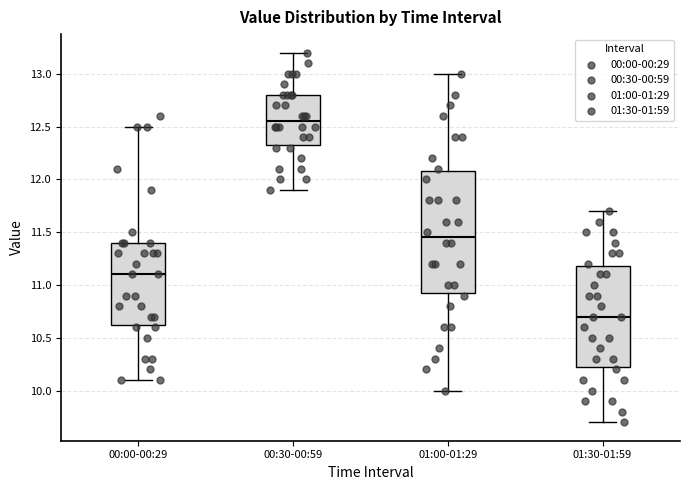

Reading left to right, transcribe this box plot: for each box, give where its median line is, the range the box spans, and where its two whiskers end, as read against the y-axis. The values are not printed on the chart, so give them approximately, as read against the axis.

00:00-00:29: median 11.10, box 10.65 to 11.40, whiskers 10.10 to 12.50
00:30-00:59: median 12.55, box 12.35 to 12.80, whiskers 11.90 to 13.20
01:00-01:29: median 11.45, box 10.95 to 12.10, whiskers 10.00 to 13.00
01:30-01:59: median 10.70, box 10.25 to 11.20, whiskers 9.70 to 11.70